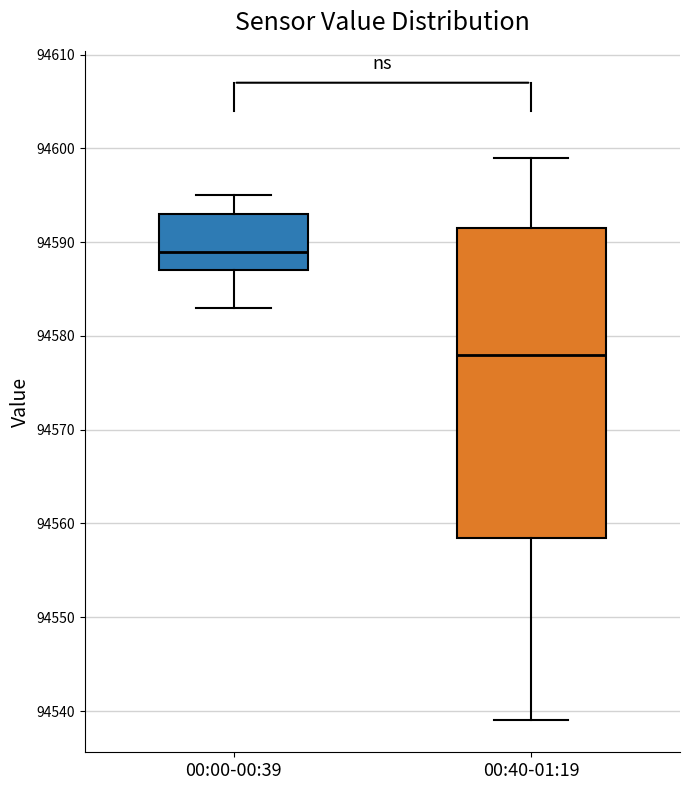

Reading left to right, read every box against the y-axis: the position of its median line, the range the box covers, and the ends of its whiskers. The values are not printed on the chart, so give them approximately, as read against the axis.

00:00-00:39: median 94589, box 94587 to 94593, whiskers 94583 to 94595
00:40-01:19: median 94578, box 94559 to 94592, whiskers 94539 to 94599